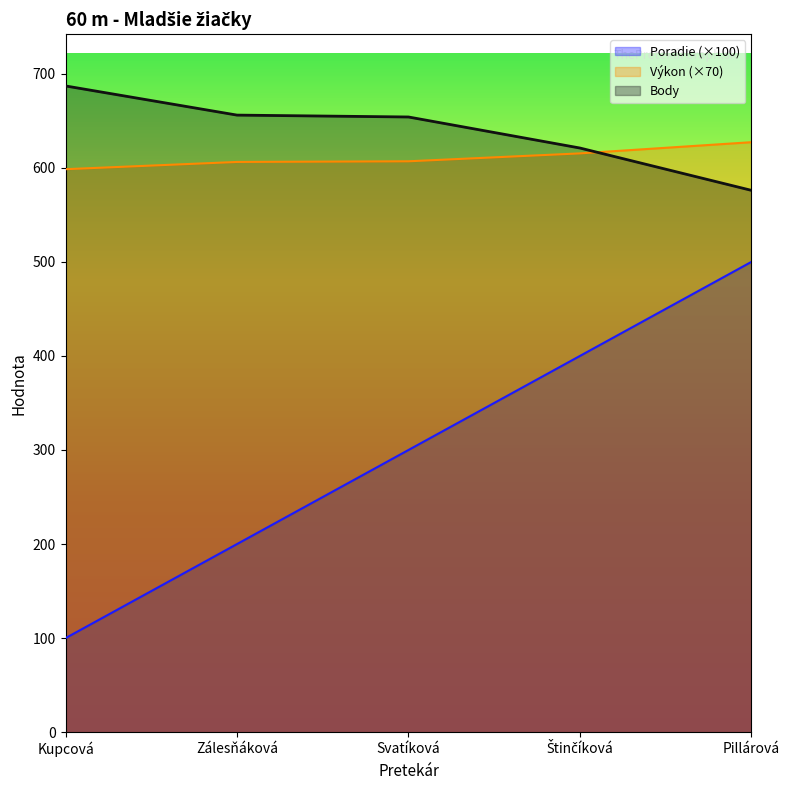

How many lines are shown in the chart?

3